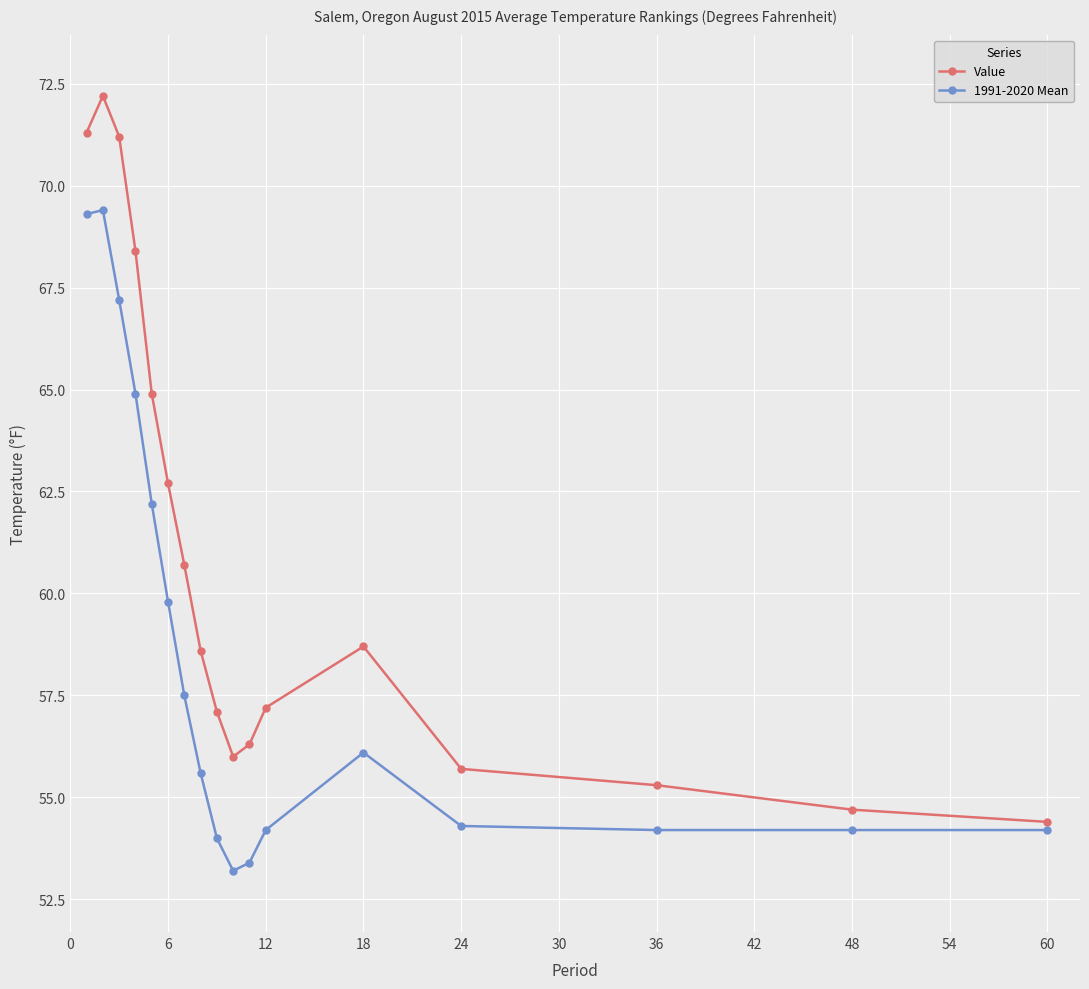

True or false: 1991-2020 Mean has more than 1 points higher than both neighbors.

True